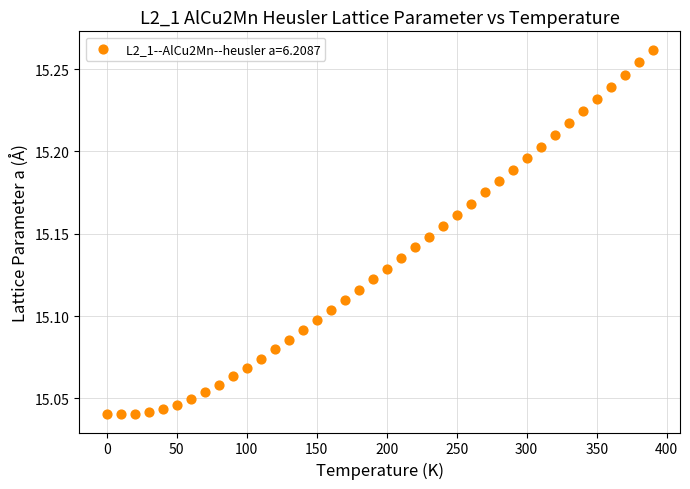

What is the range of X values (max minus min)?

390.0